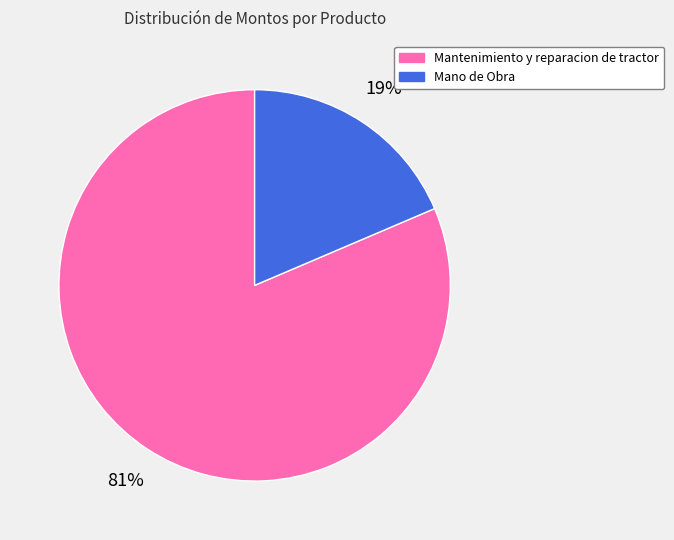

True or false: Mantenimiento y reparacion de tractor accounts for 67% of the total.

False